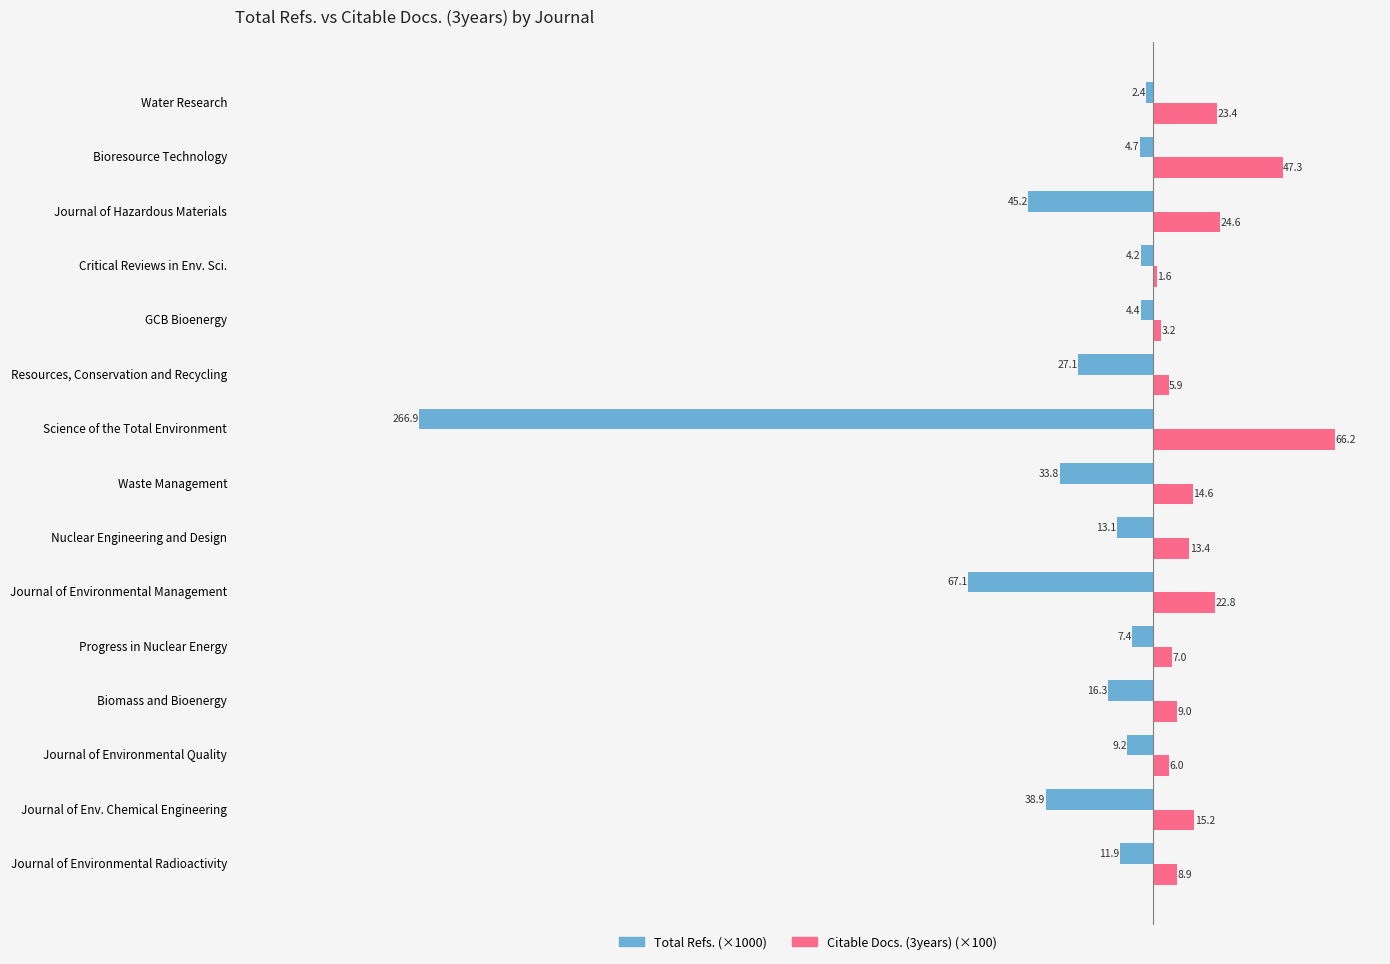

What are all the series names shown in the legend?

Total Refs. (×1000), Citable Docs. (3years) (×100)